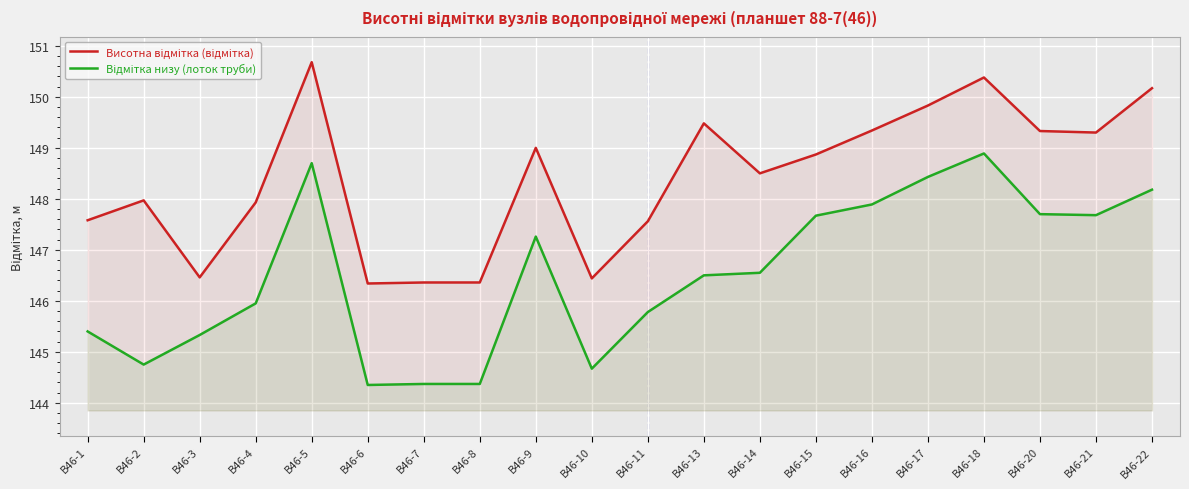

Reading left to right, extract all data points from this chart.

Висотна відмітка (відмітка): В46-1=147.6	В46-2=148.0	В46-3=146.5	В46-4=147.9	В46-5=150.7	В46-6=146.3	В46-7=146.4	В46-8=146.4	В46-9=149.0	В46-10=146.4	В46-11=147.6	В46-13=149.5	В46-14=148.5	В46-15=148.9	В46-16=149.3	В46-17=149.8	В46-18=150.4	В46-20=149.3	В46-21=149.3	В46-22=150.2
Відмітка низу (лоток труби): В46-1=145.4	В46-2=144.8	В46-3=145.3	В46-4=145.9	В46-5=148.7	В46-6=144.3	В46-7=144.4	В46-8=144.4	В46-9=147.3	В46-10=144.7	В46-11=145.8	В46-13=146.5	В46-14=146.6	В46-15=147.7	В46-16=147.9	В46-17=148.4	В46-18=148.9	В46-20=147.7	В46-21=147.7	В46-22=148.2